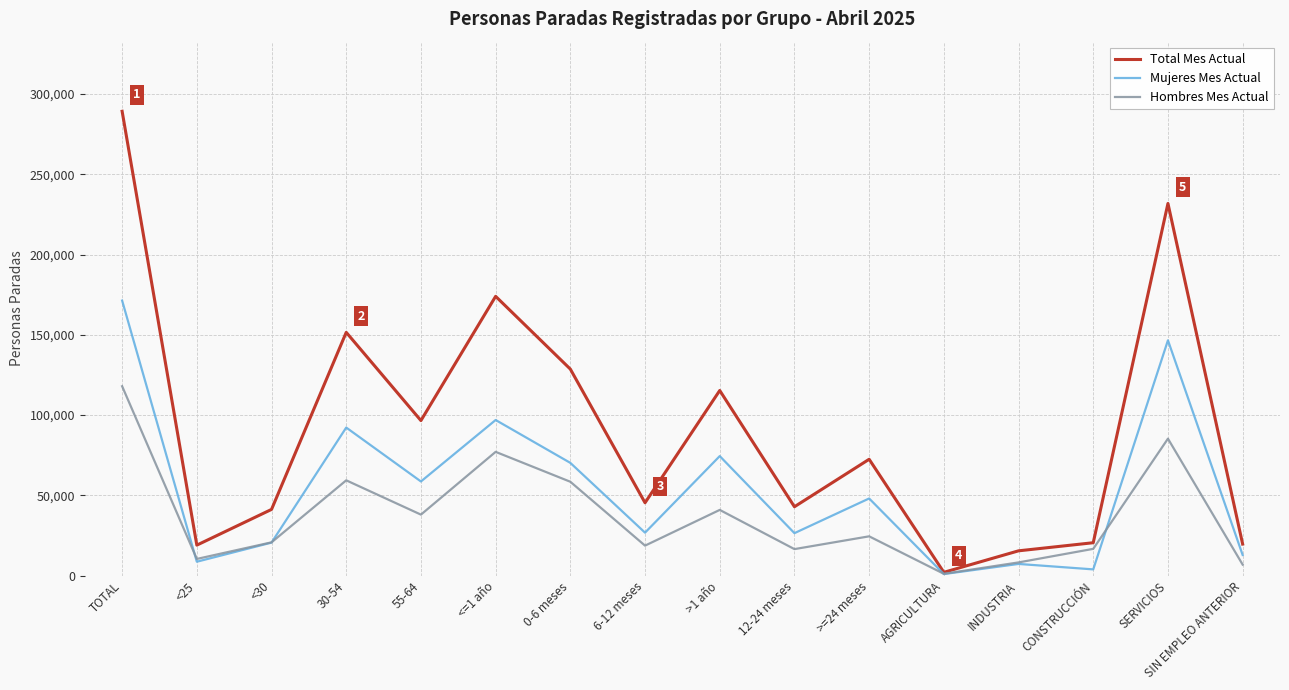

Is it true that Hombres Mes Actual equals 6803 at SIN EMPLEO ANTERIOR?

True